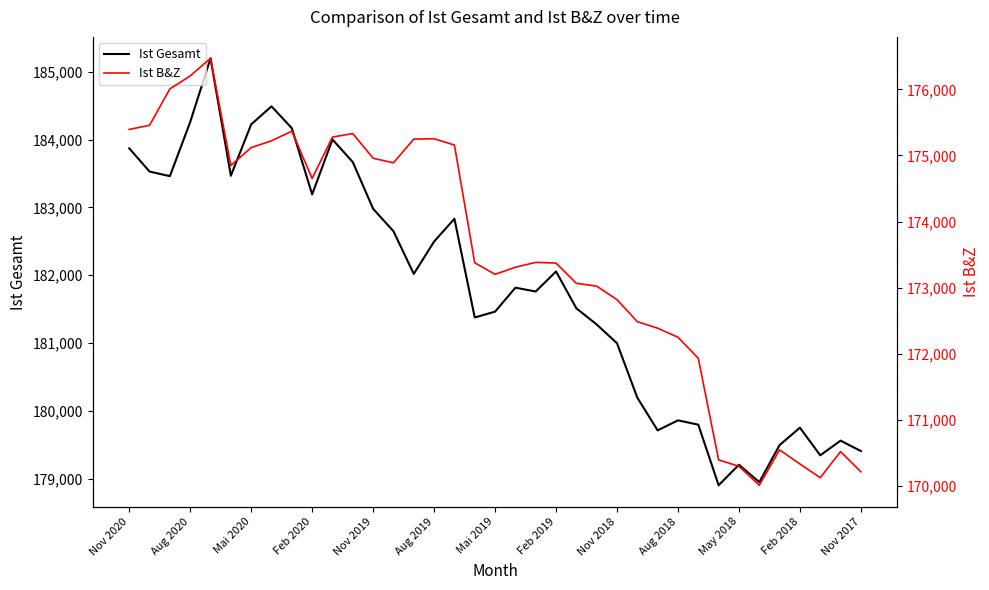

The value of Ist Gesamt at Aug 2018 is 179861. True or false?

True